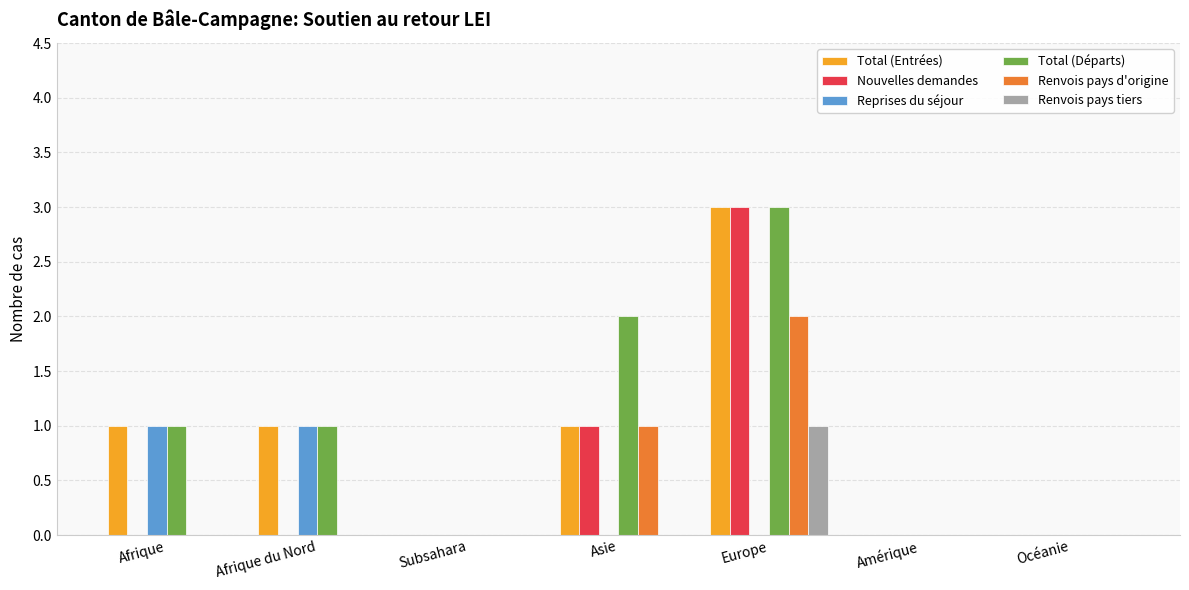

Is the value of Renvois pays d'origine at Europe greater than the value of Total (Entrées) at Afrique du Nord?

Yes